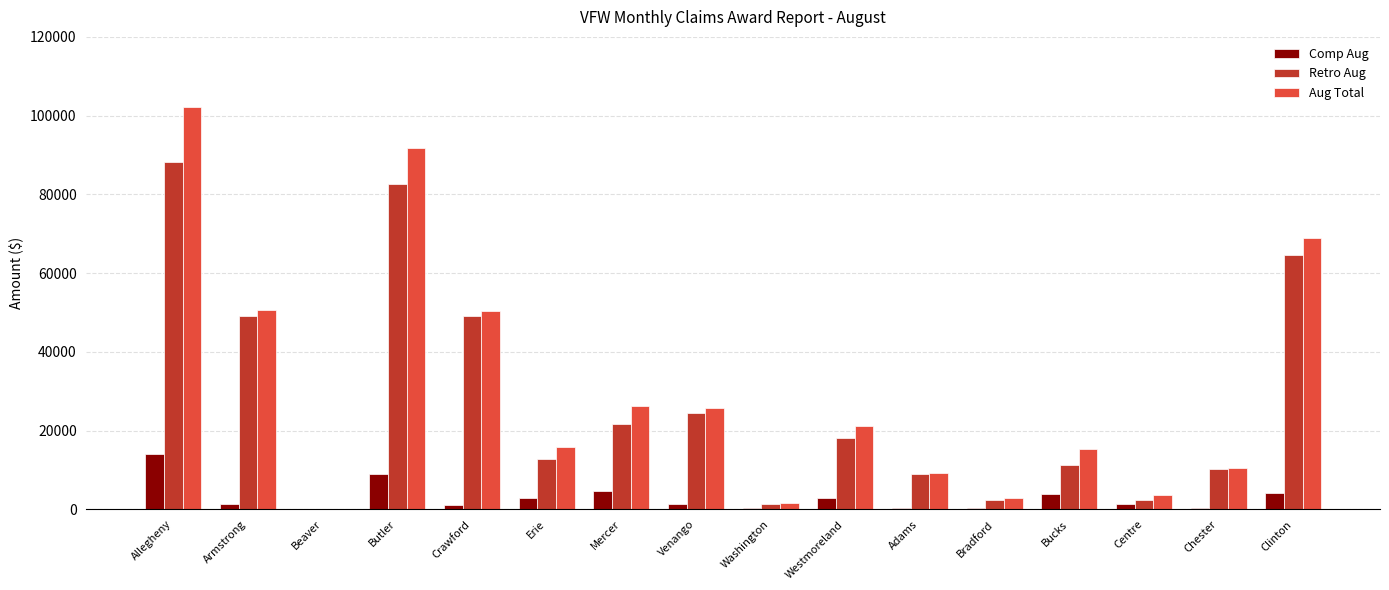

What is the sum of all Comp Aug values?

48127.7